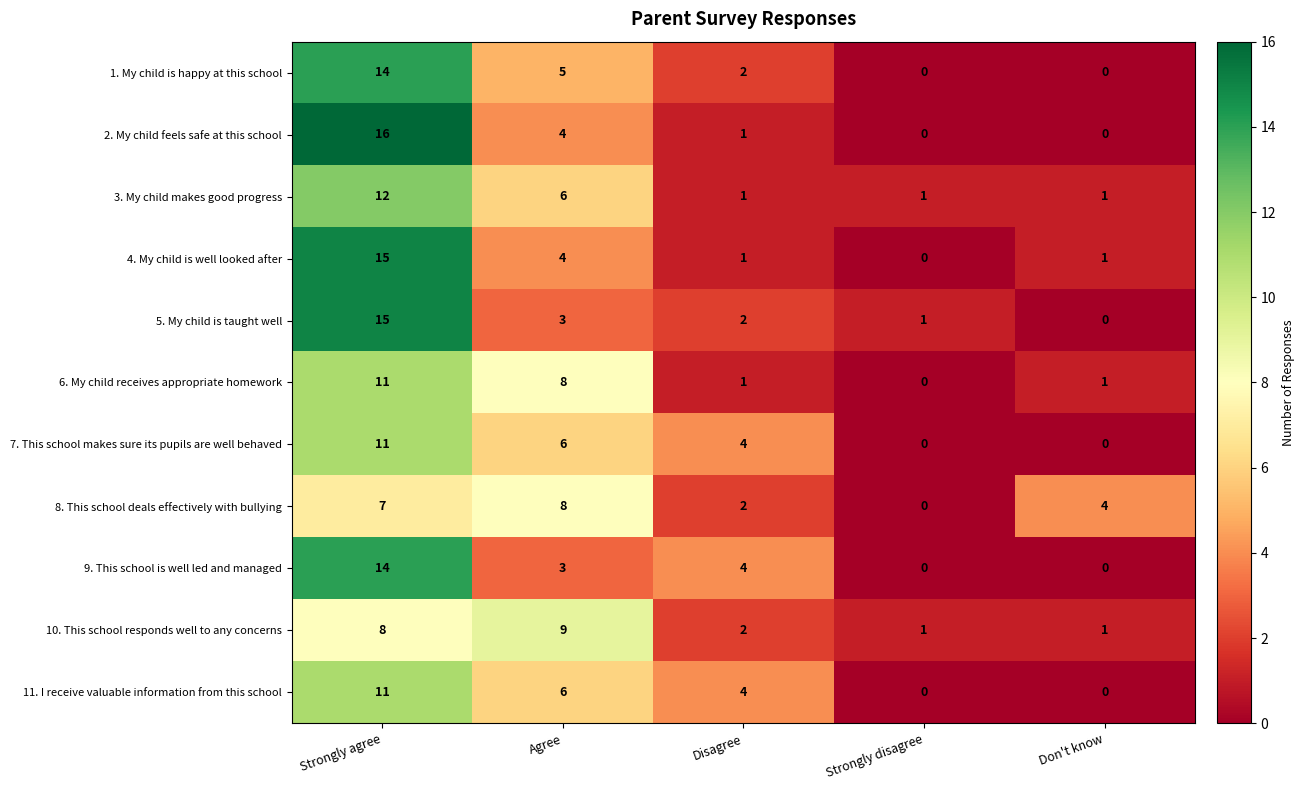

Is it true that 11. I receive valuable information from this school equals 11 at Strongly agree?

True